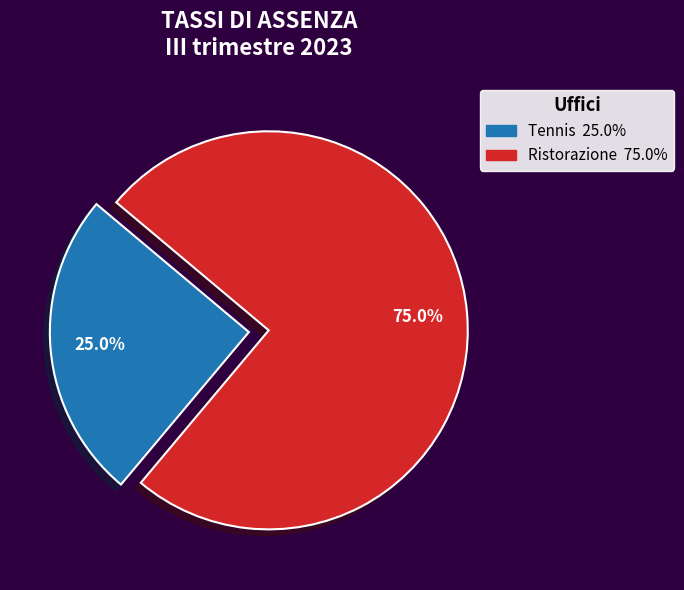

Is Ristorazione the majority of the pie?

Yes